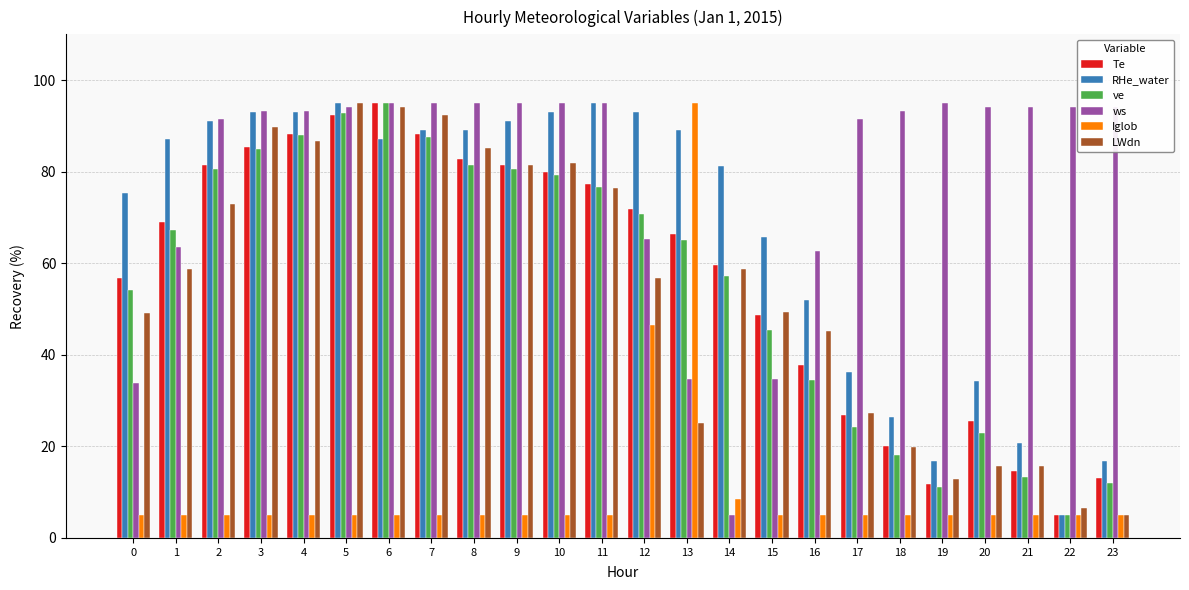

Is it true that ws equals 107.2 at 1?

False